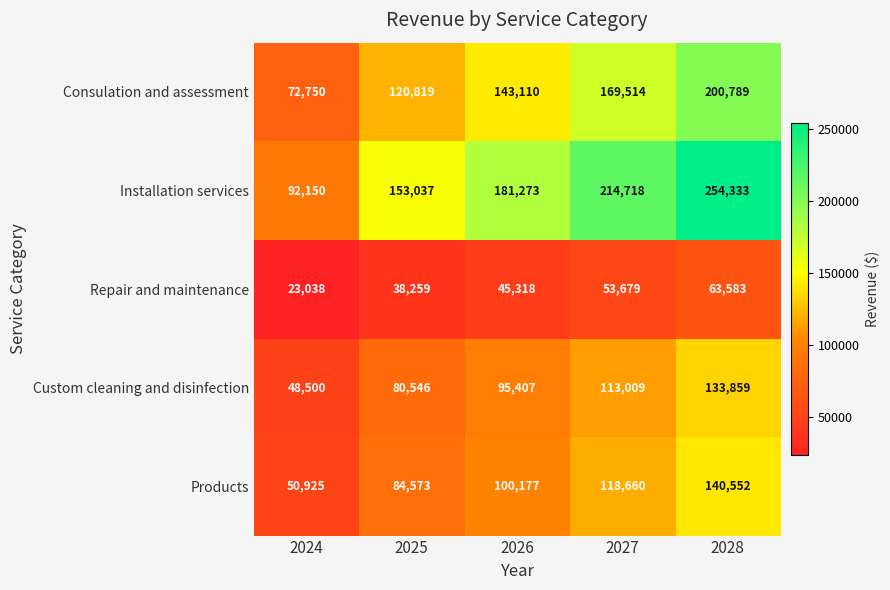

Is the value of Installation services at 2024 greater than the value of Custom cleaning and disinfection at 2026?

No